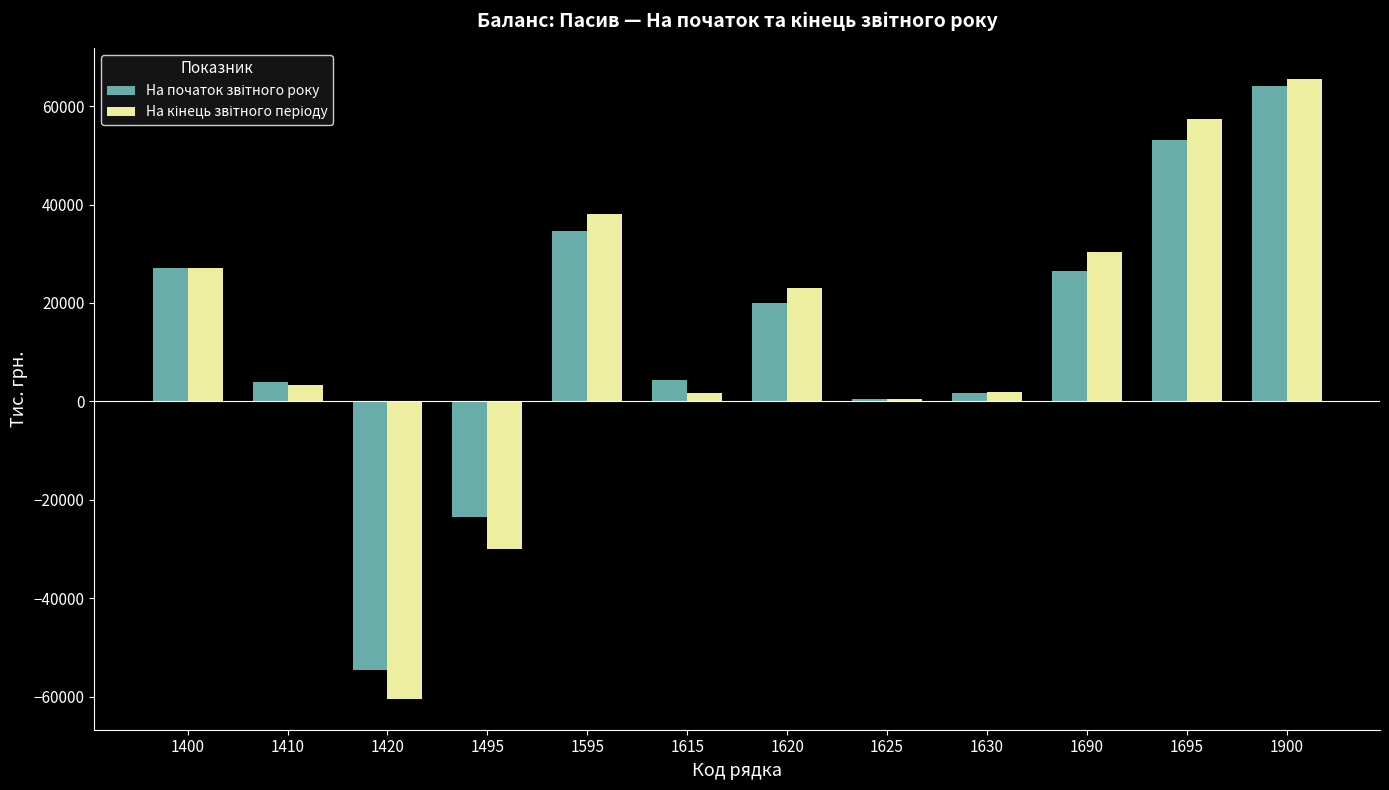

At which category is the sum across all series the highest?

1900